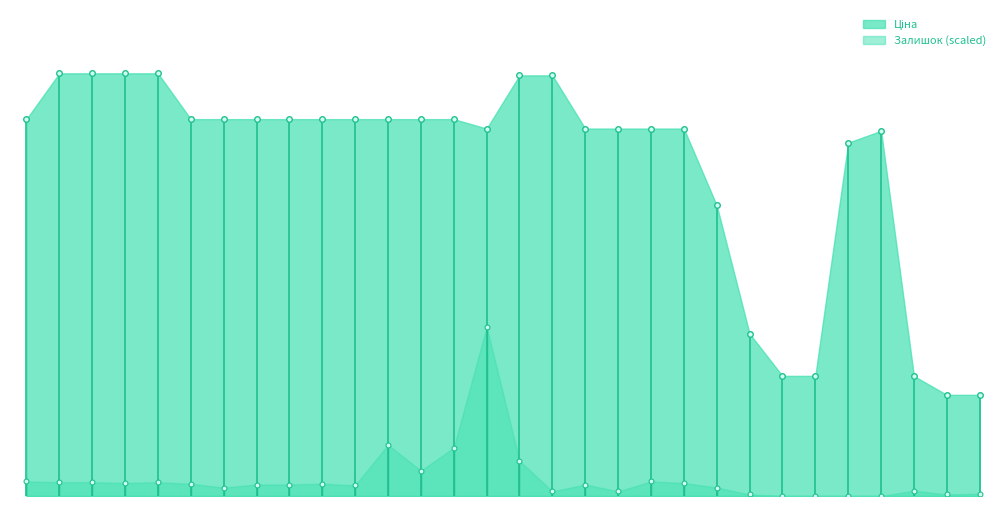

What is the average value?

8322.6